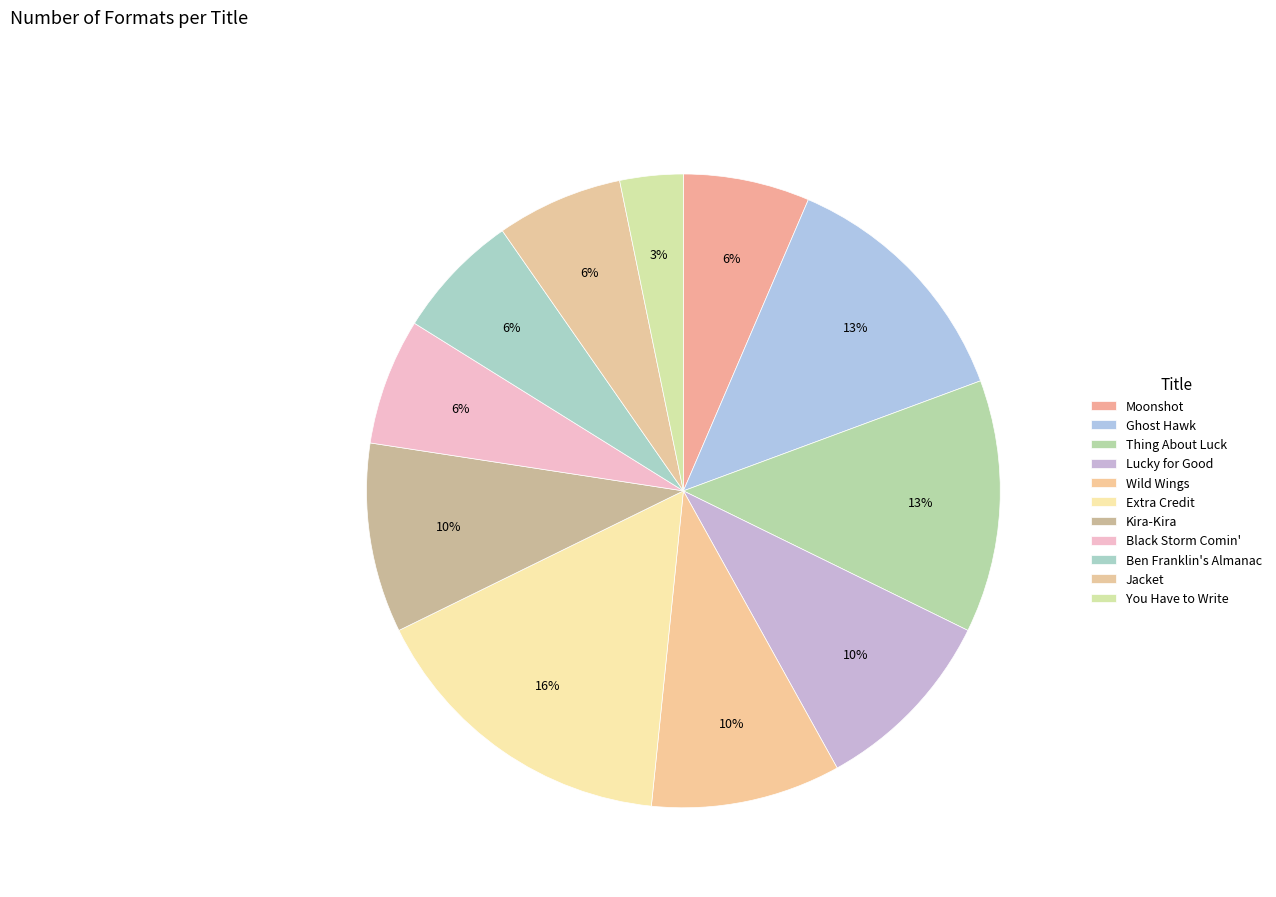

Is there any slice that represents more than half of the pie?

No